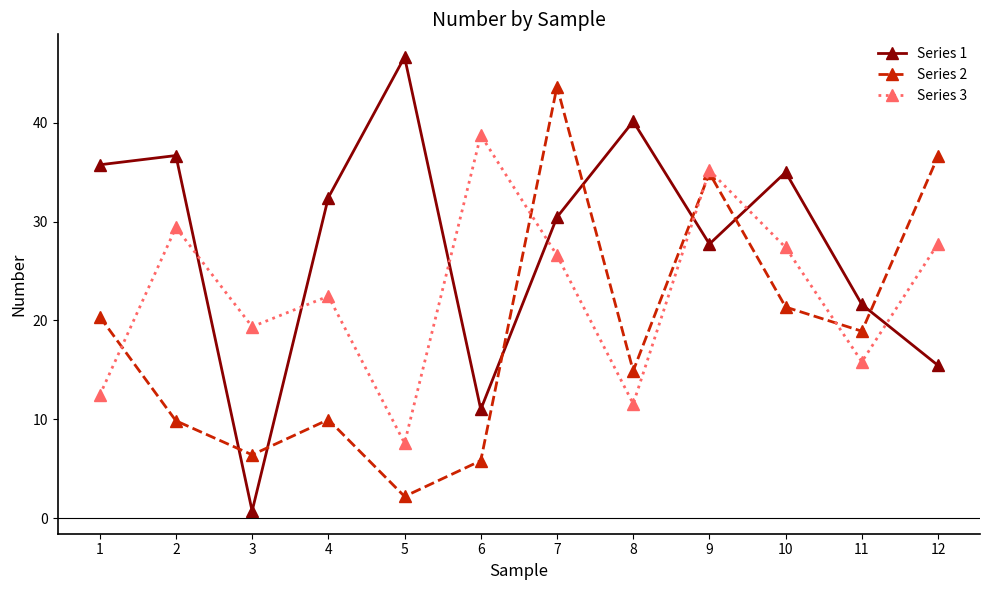

Rank the series at 3 from highest to lowest value.

Series 3, Series 2, Series 1